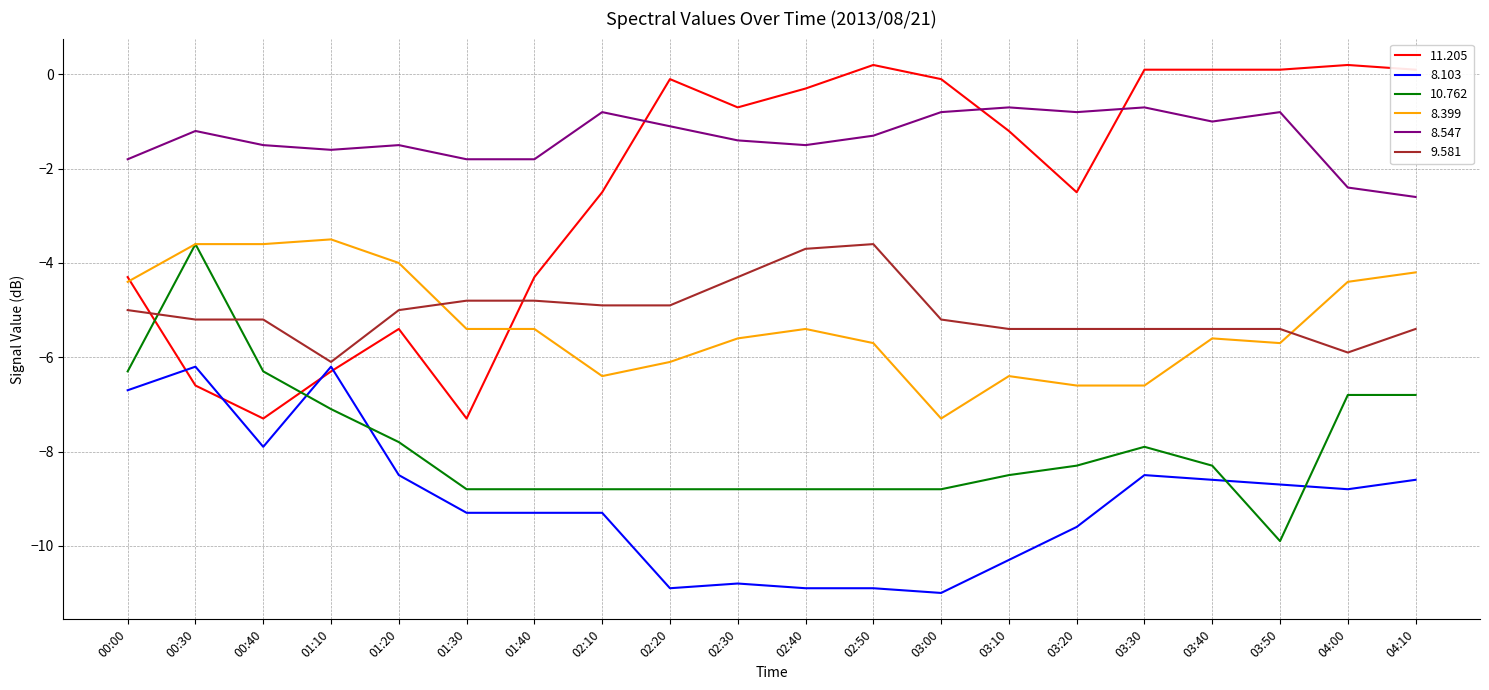

What is the average value of the 8.399 series?

-5.3